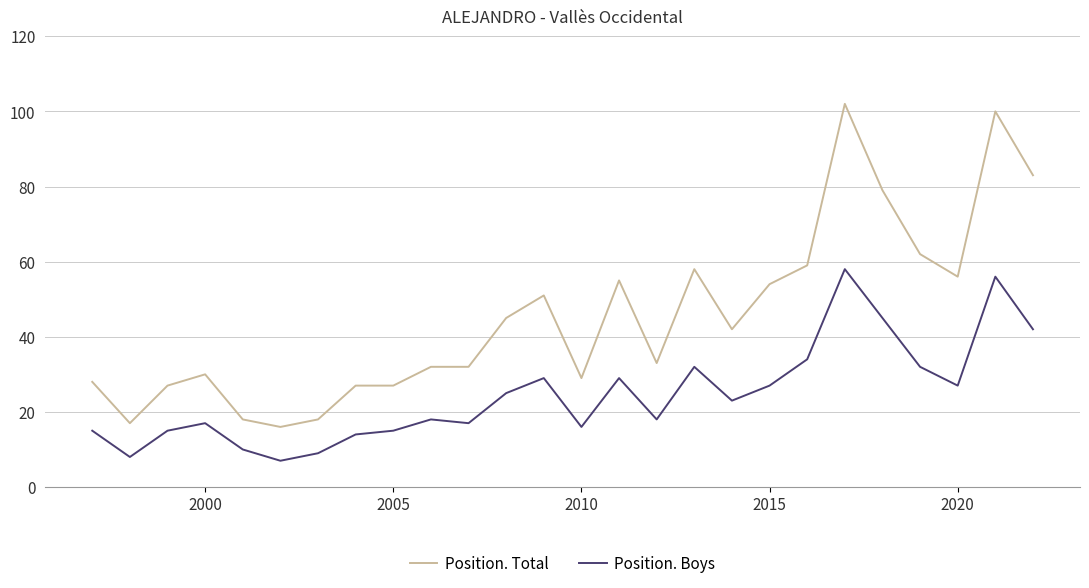

True or false: Position. Total and Position. Boys intersect in this chart.

False